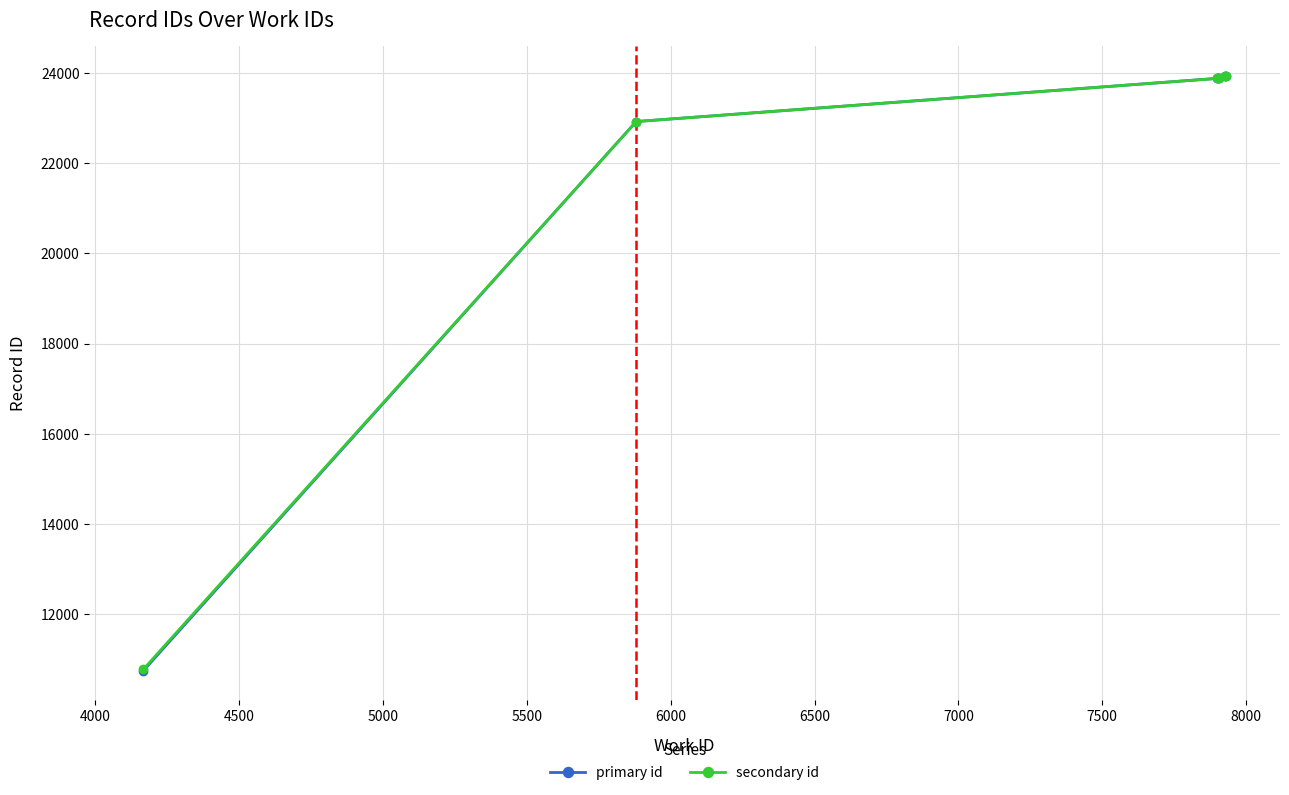

True or false: secondary id has more than 2 points higher than both neighbors.

False